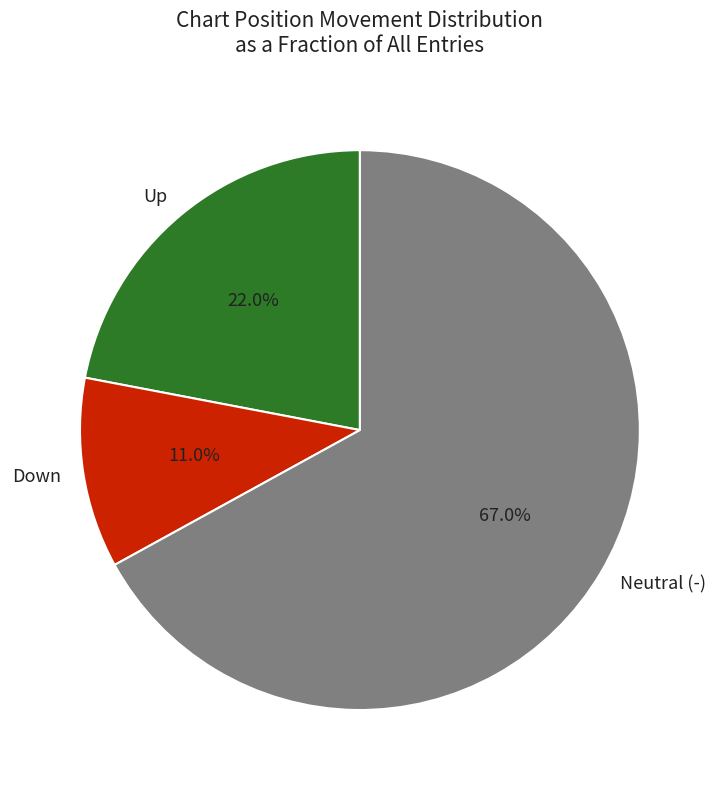

What is the largest slice in the pie chart?

Neutral (-)